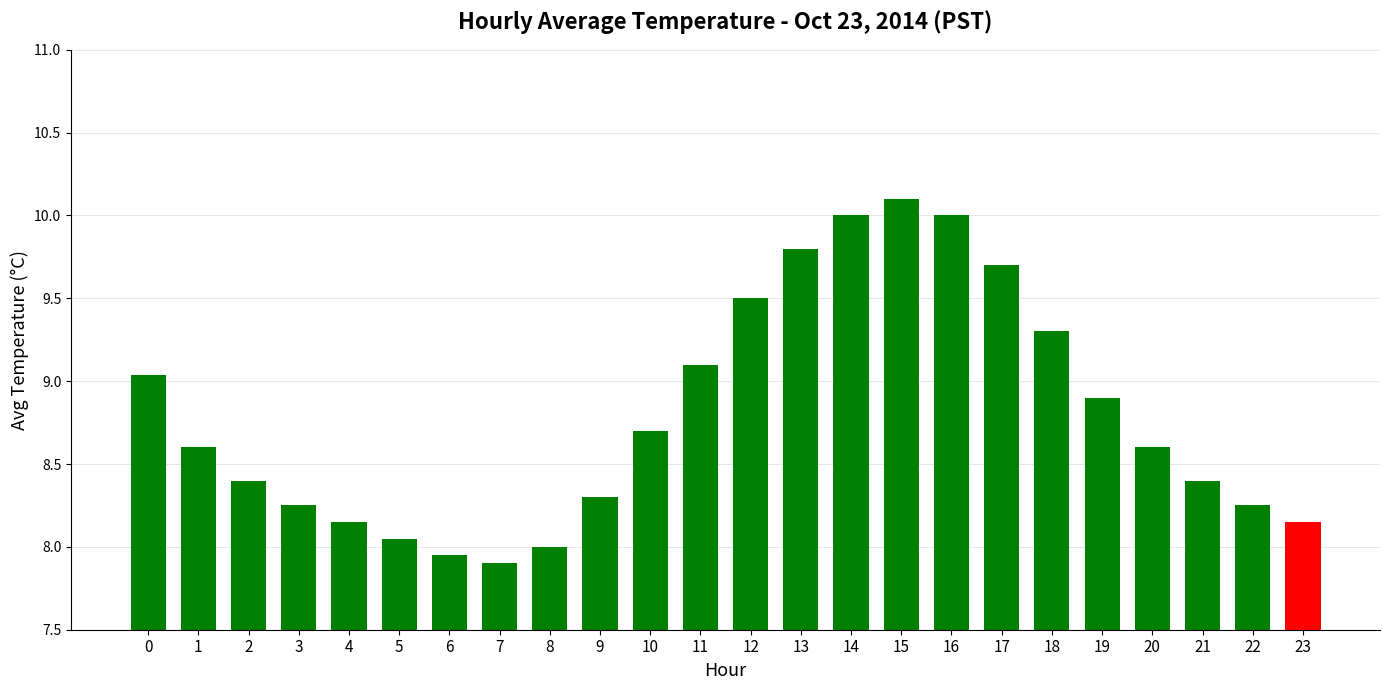

What is the average value?

8.8